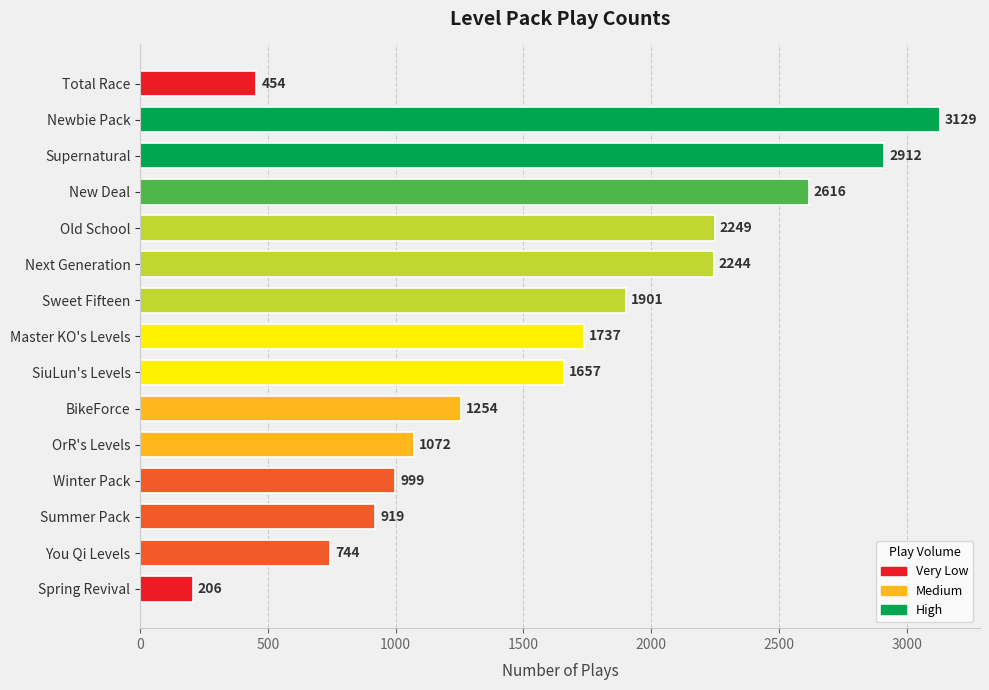

How many categories are shown in the chart?

15